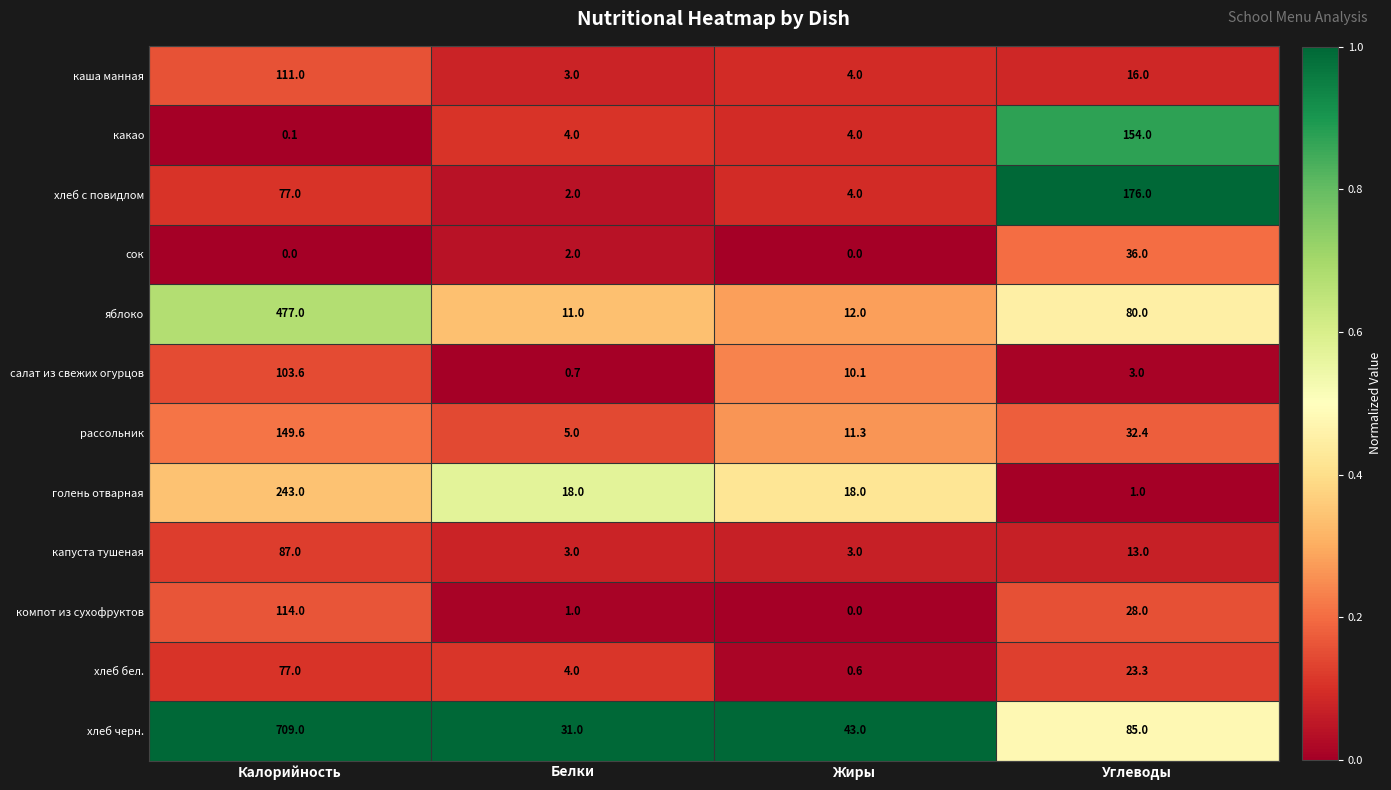

The голень отварная series shows 1.4 at Углеводы. True or false?

False